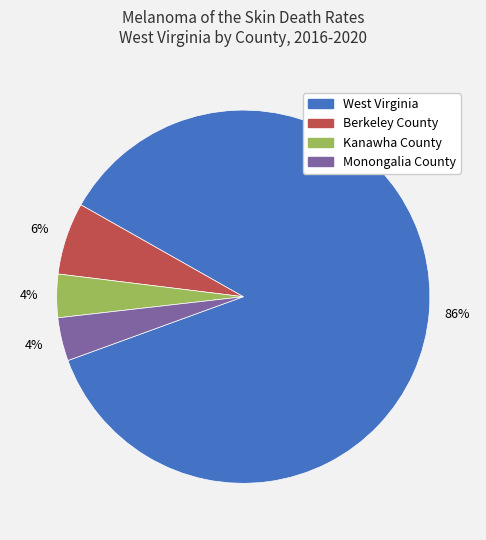

The West Virginia slice represents 86% of the pie. True or false?

True